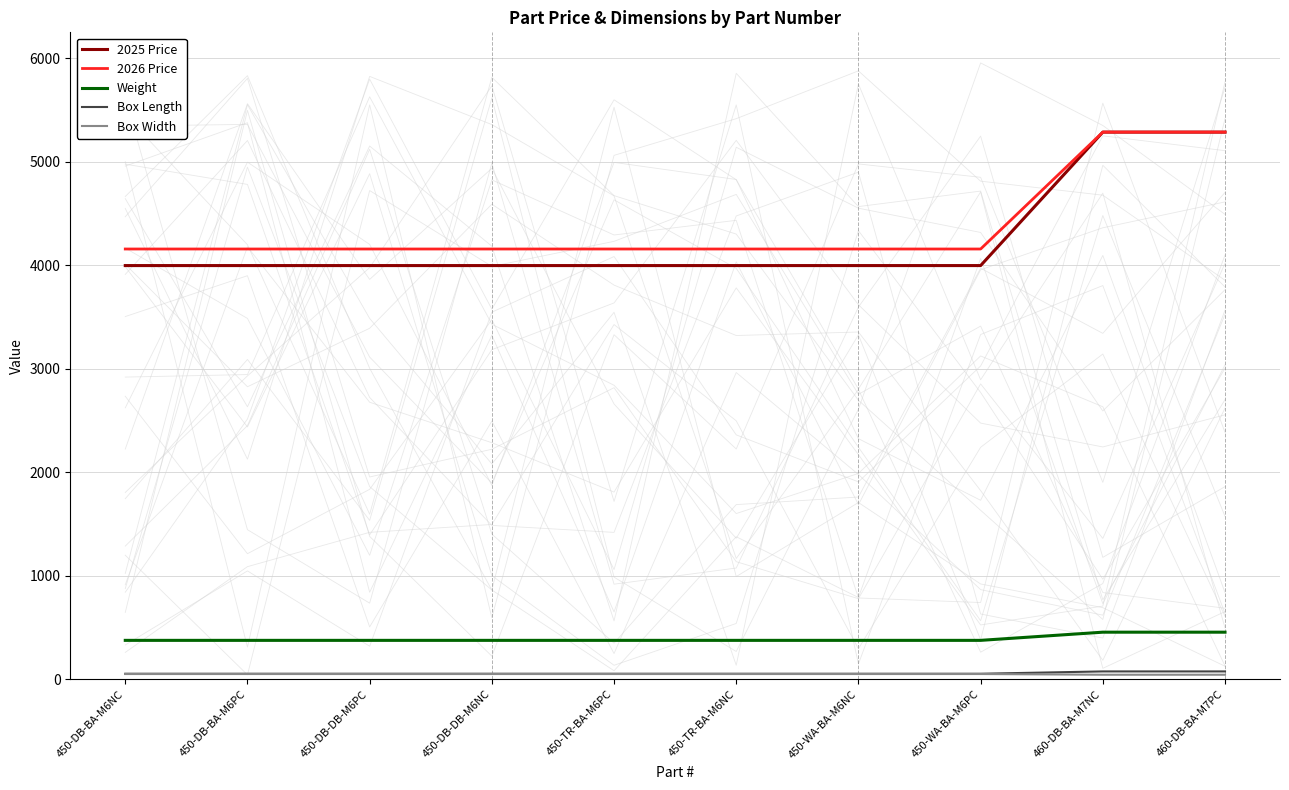

What position from the right is 450-WA-BA-M6PC?

3